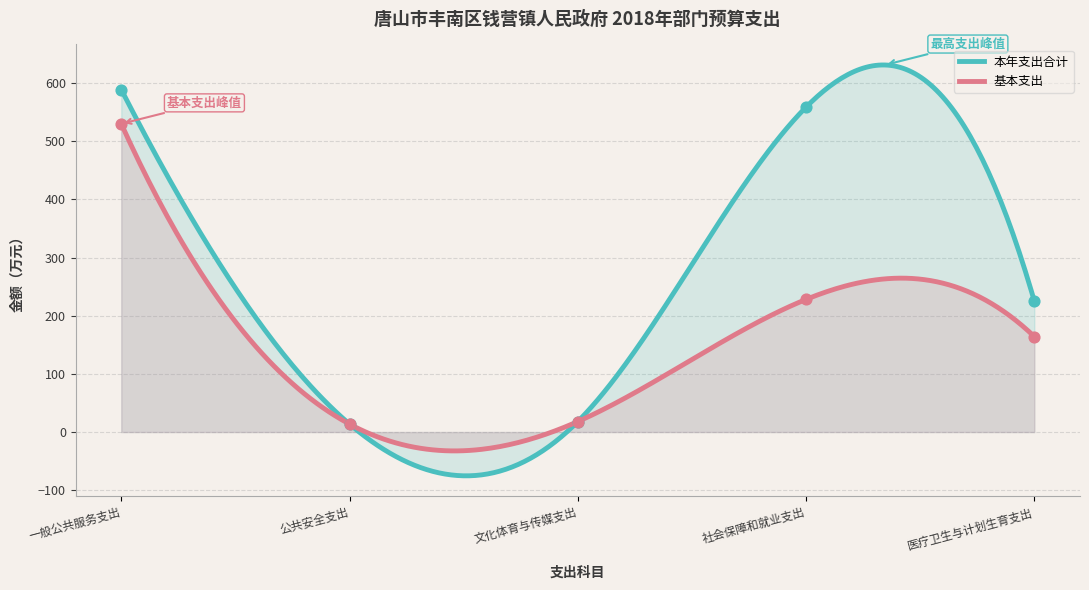

What are all the series names shown in the legend?

本年支出合计, 基本支出